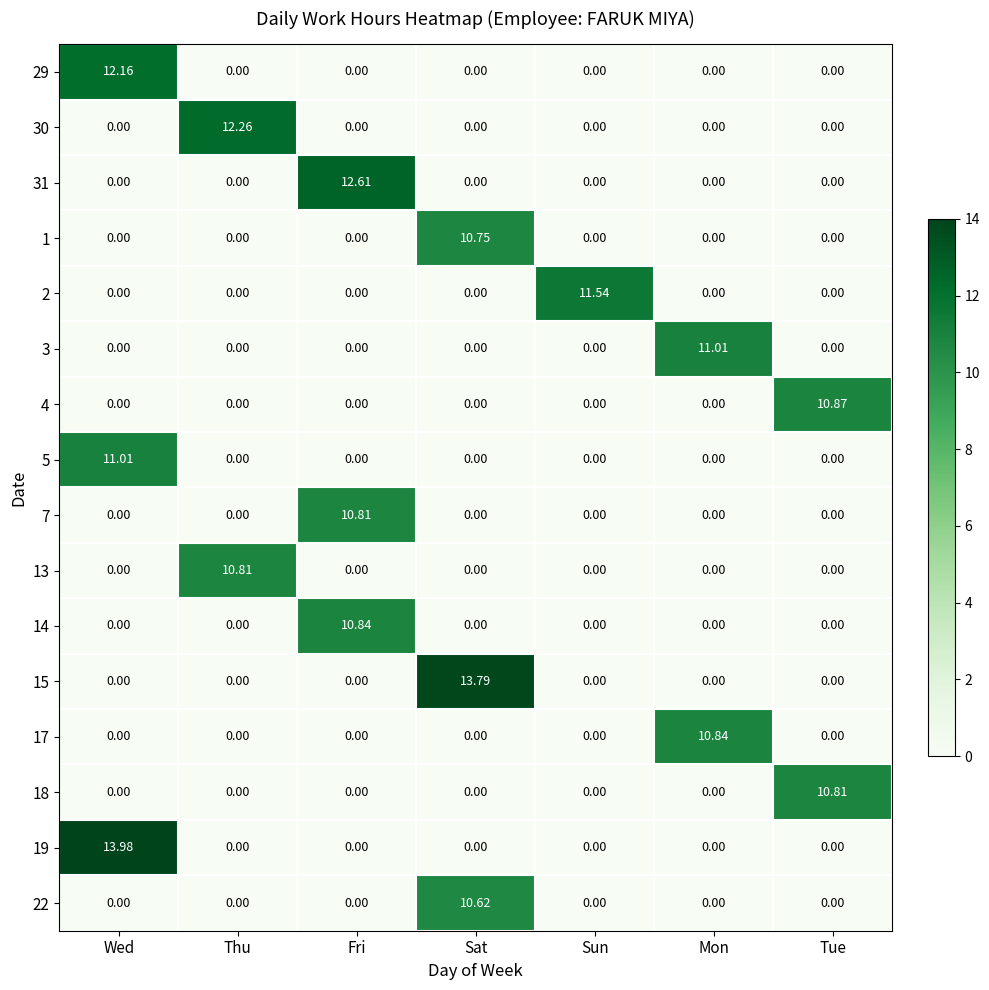

At which category is the sum across all series the highest?

Wed